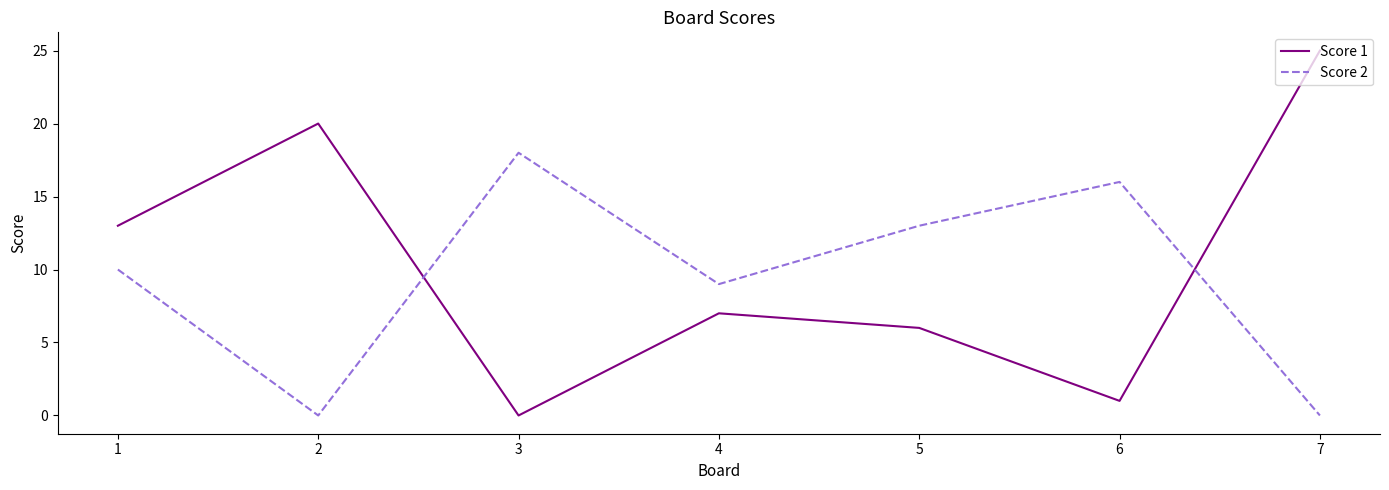

Which series ends up on top after the final intersection of Score 1 and Score 2?

Score 1